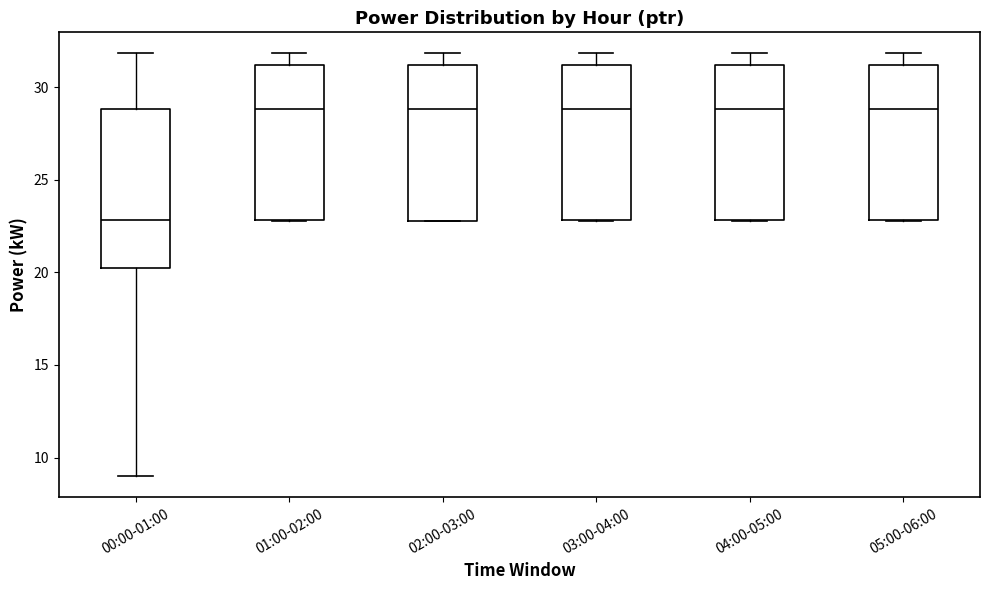

Which box has the lowest median line?

00:00-01:00